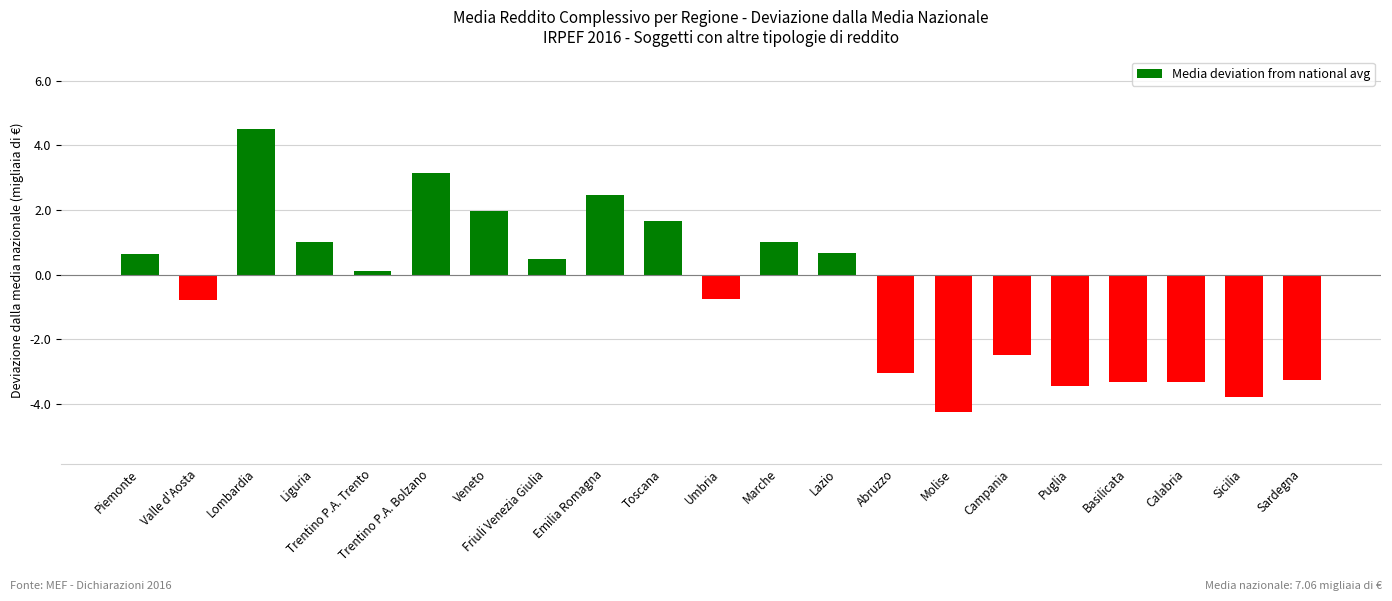

Are the bars horizontal?

No